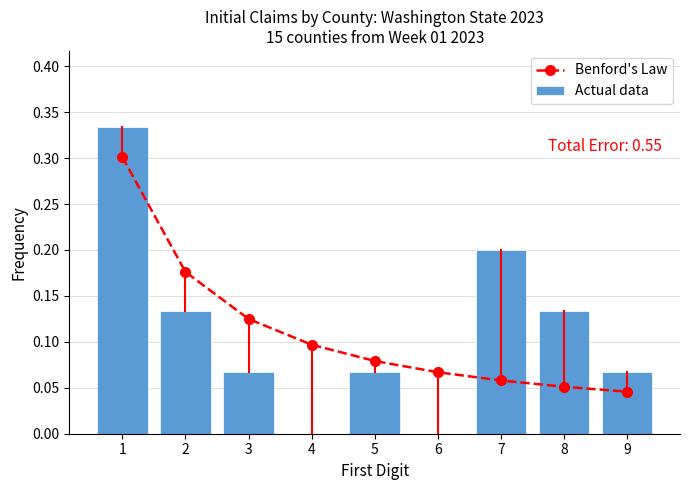

What is the sum of all Benford's Law values?

1.0